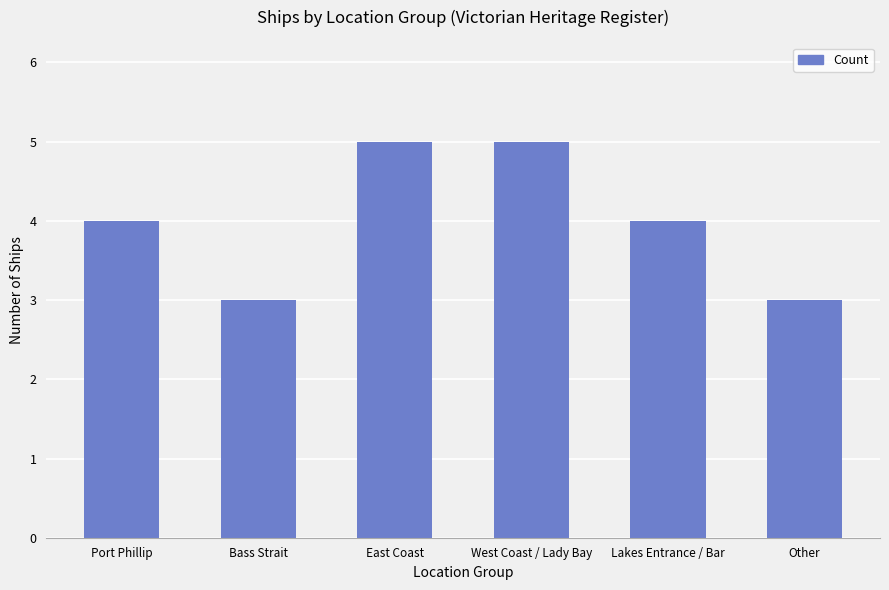

What is the change in value from Bass Strait to Lakes Entrance / Bar?

+1